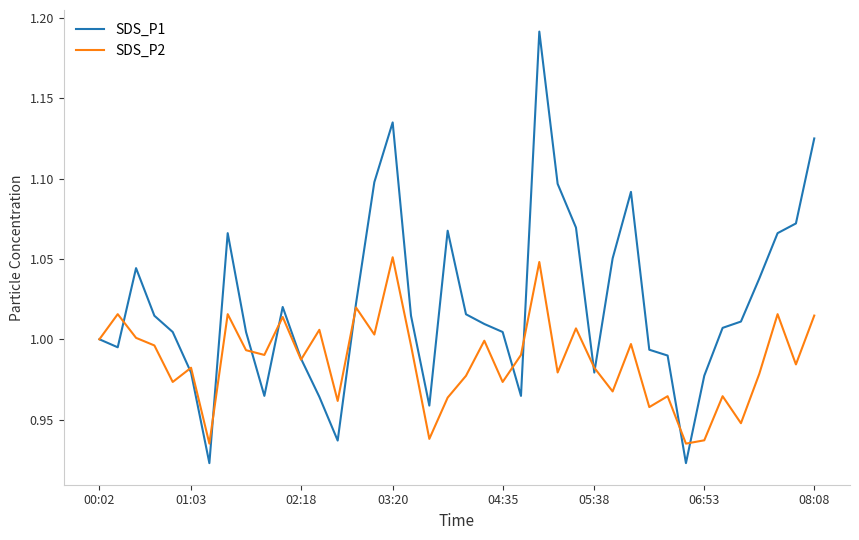

Which series has the largest total across all categories?

SDS_P1